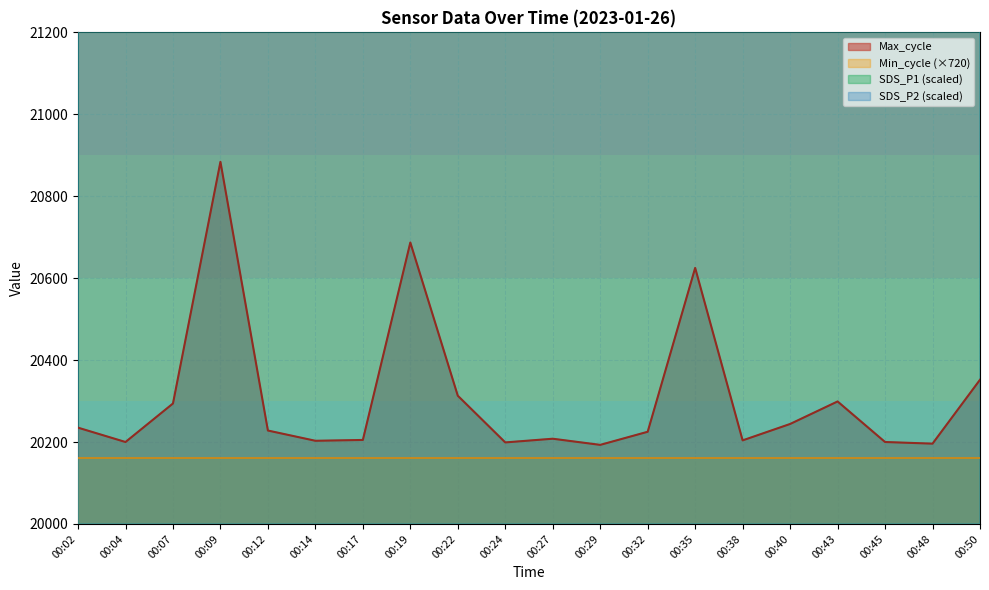

What is the difference between the highest and lowest values at 00:45?

1820